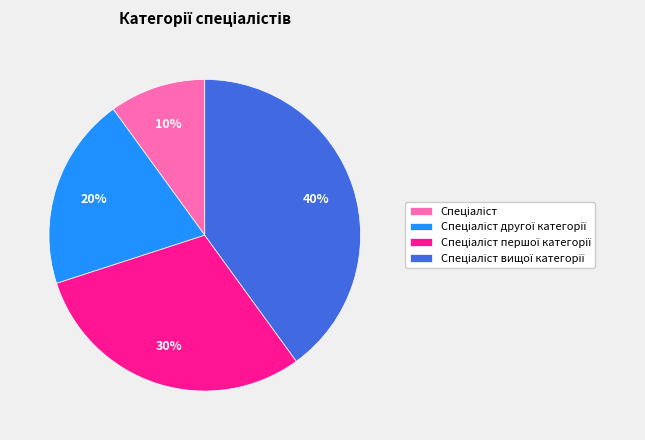

Is there any slice that represents more than half of the pie?

No